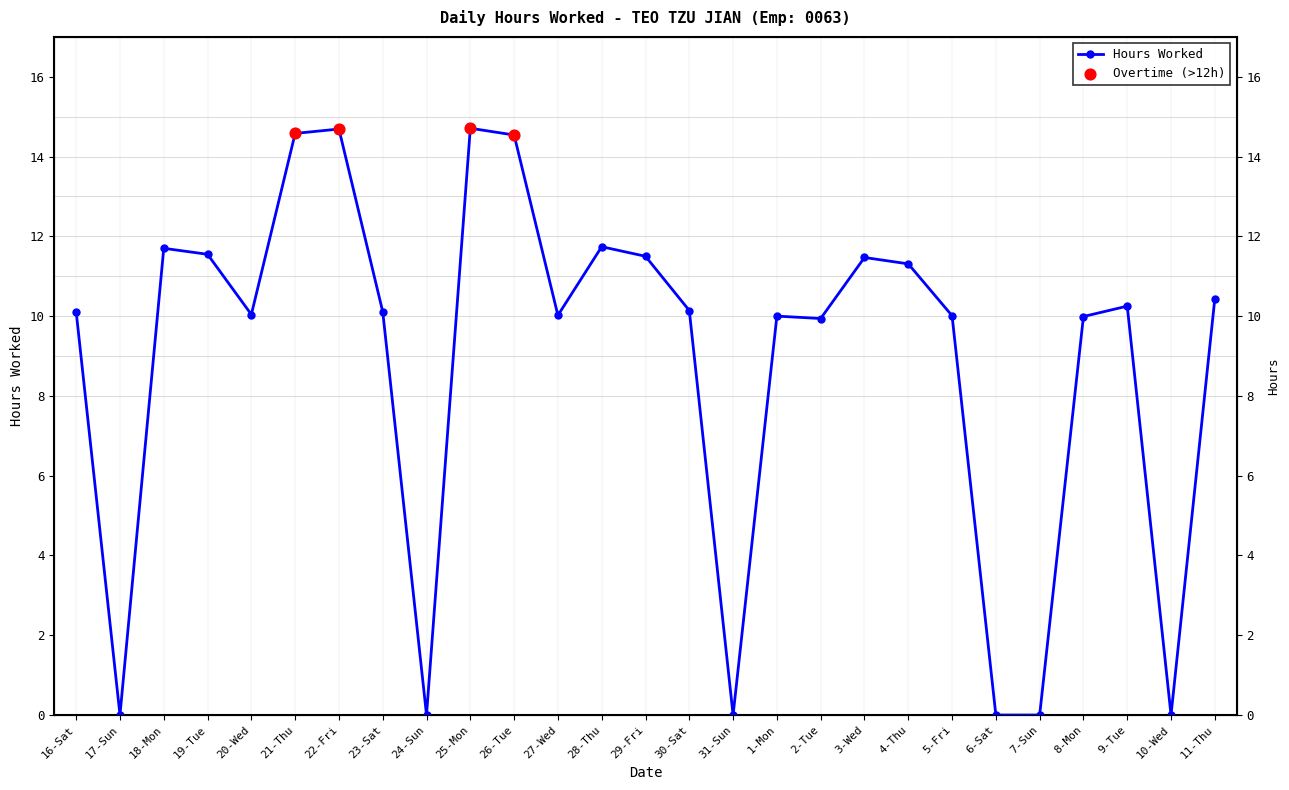

What is the change in value from 29-Fri to 2-Tue?

-1.6